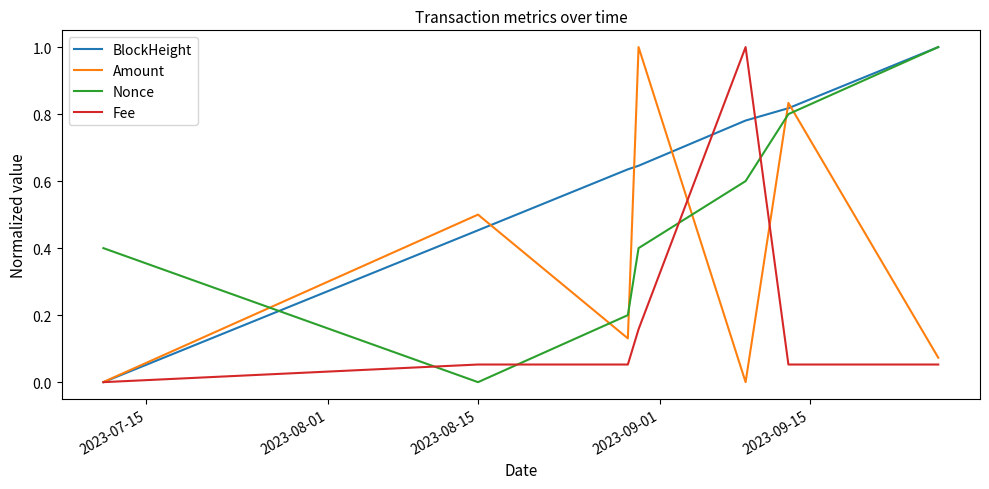

After their last crossing, which series has the higher values: Nonce or Amount?

Nonce